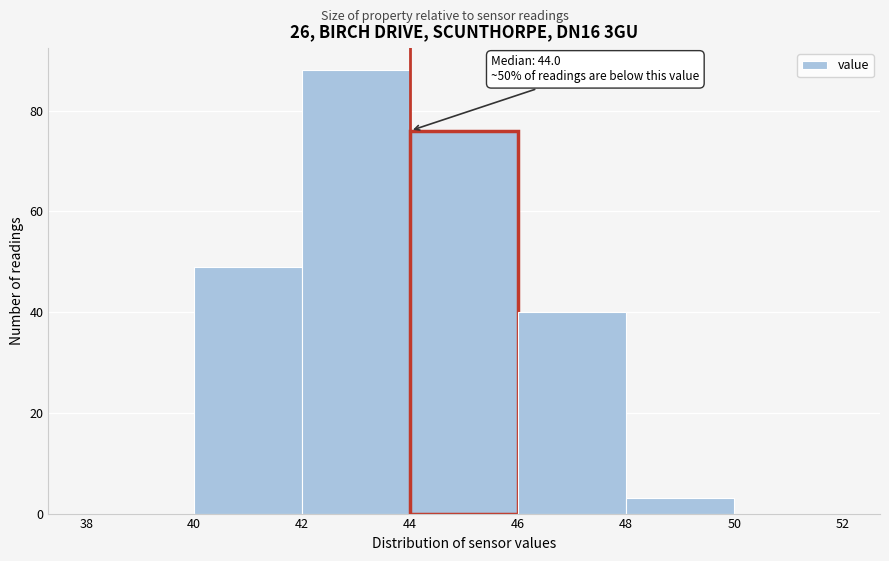

Over which range of the x-axis is the bar tallest?

42 to 44